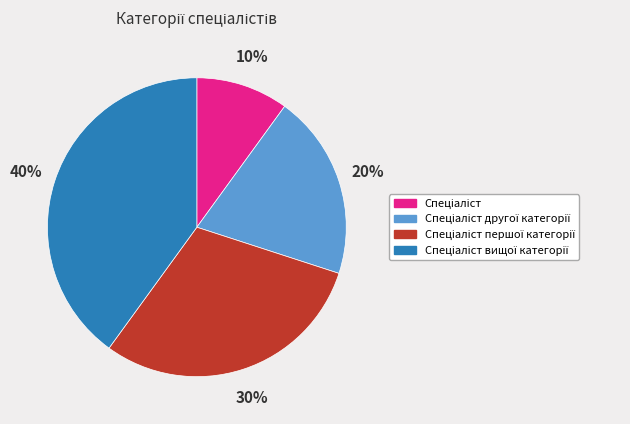

Is there a majority slice in this chart?

No